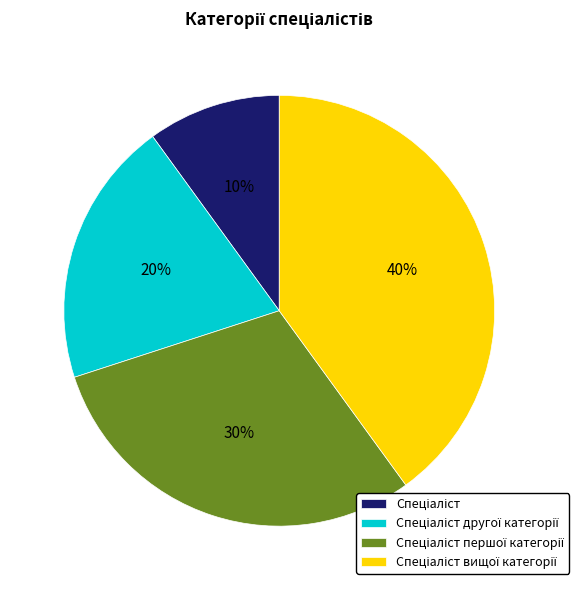

Is there any slice that represents more than half of the pie?

No